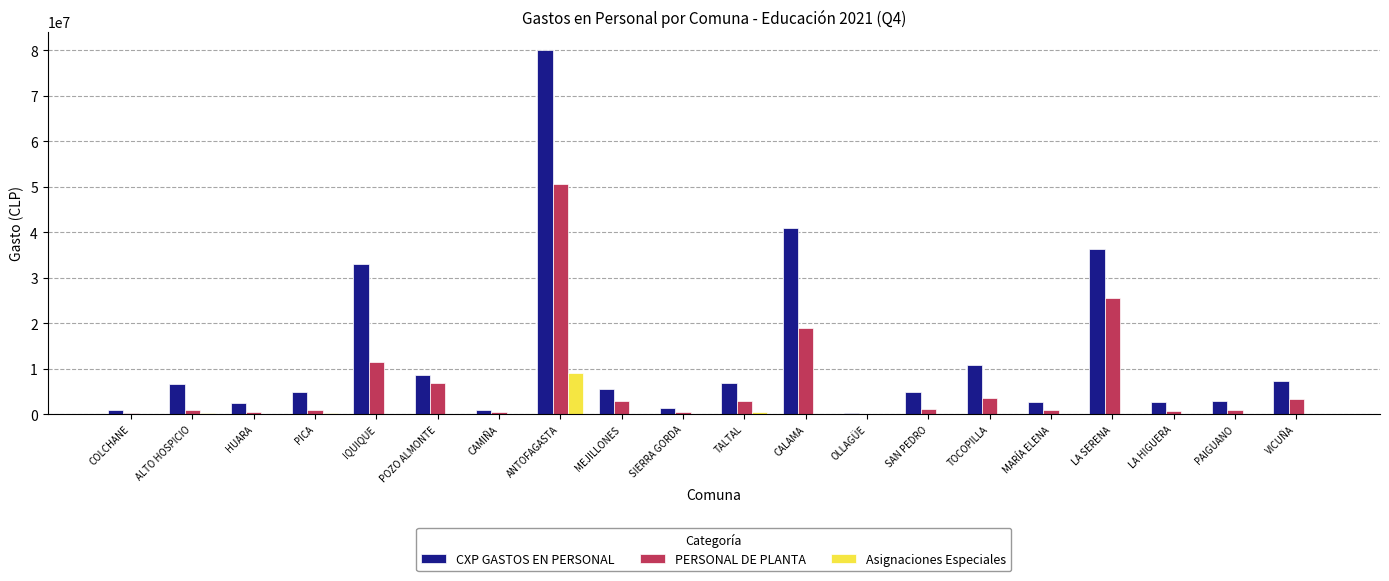

What is the maximum value for CXP GASTOS EN PERSONAL?

80128662